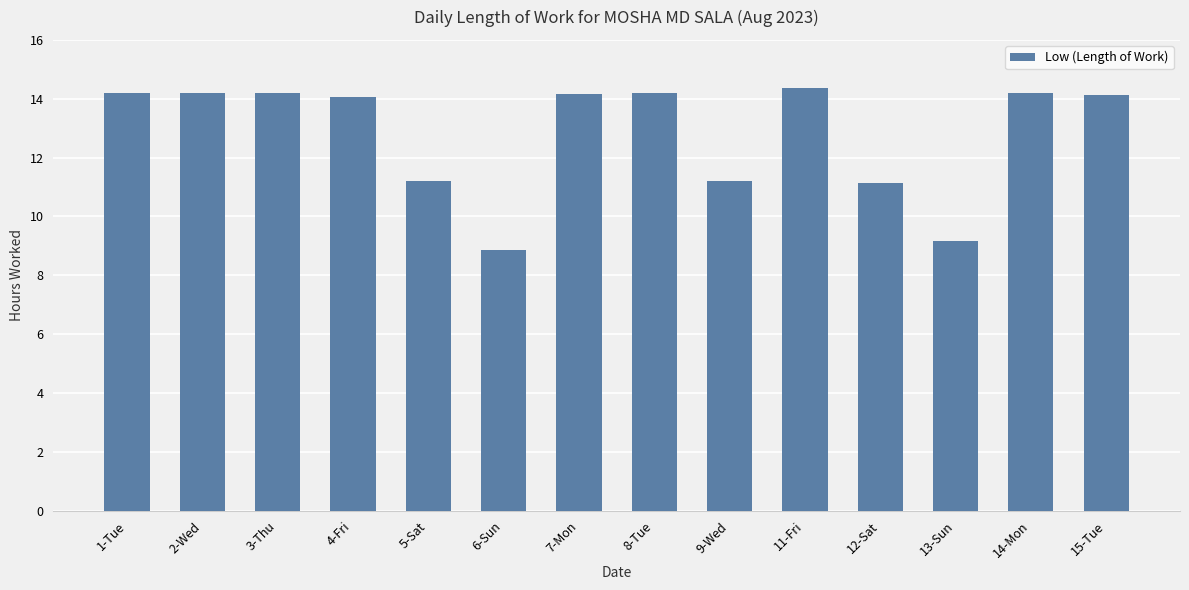

Is it true that the value at 13-Sun is 15.7?

False